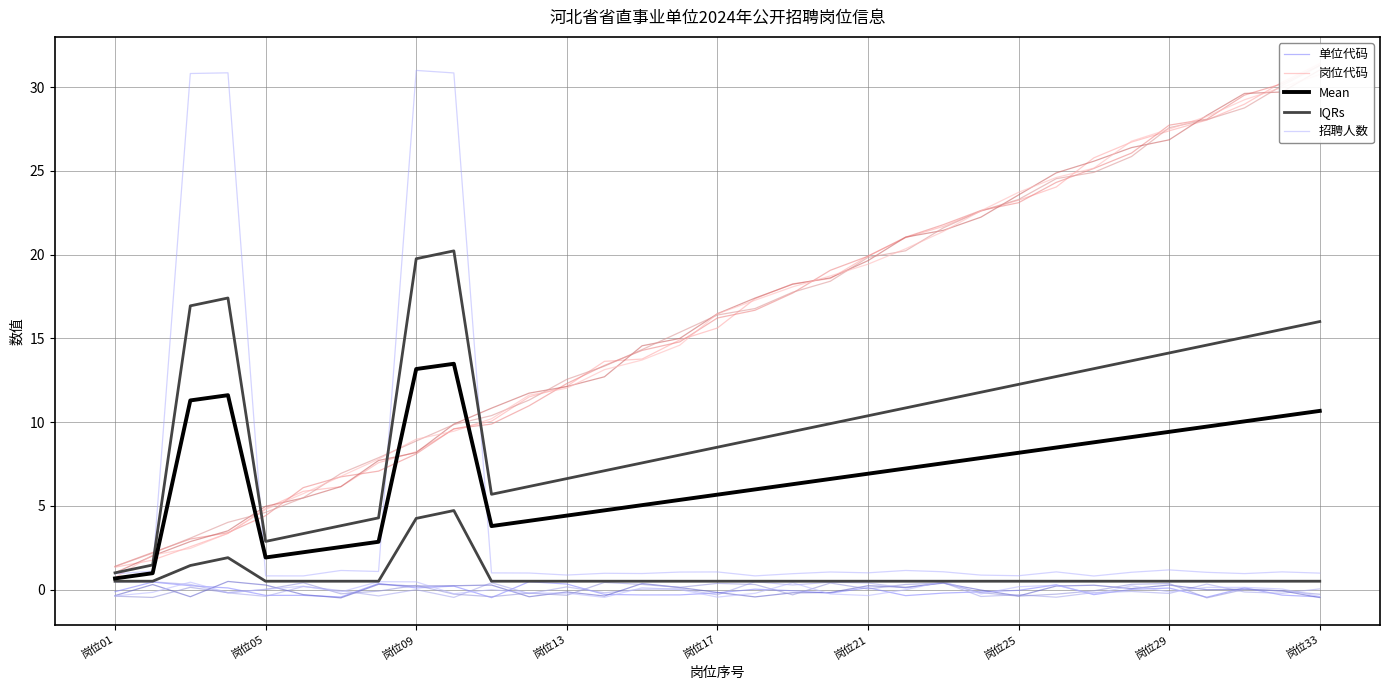

True or false: 岗位代码 and 单位代码 intersect in this chart.

False